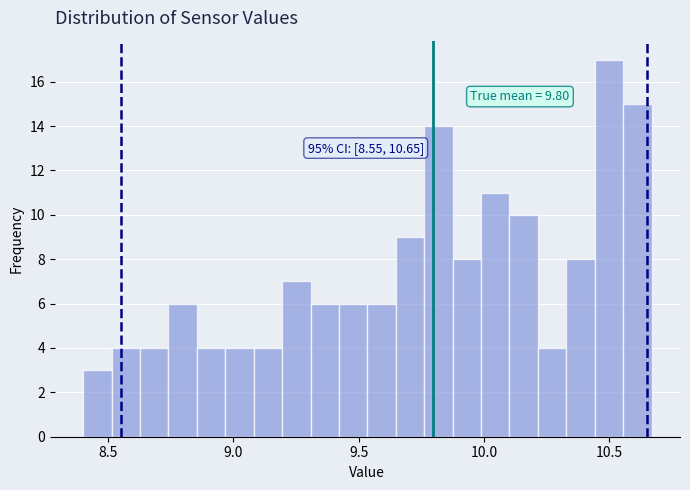

Read against the x-axis, roughly where is the centre of the tallest bar?

10.50